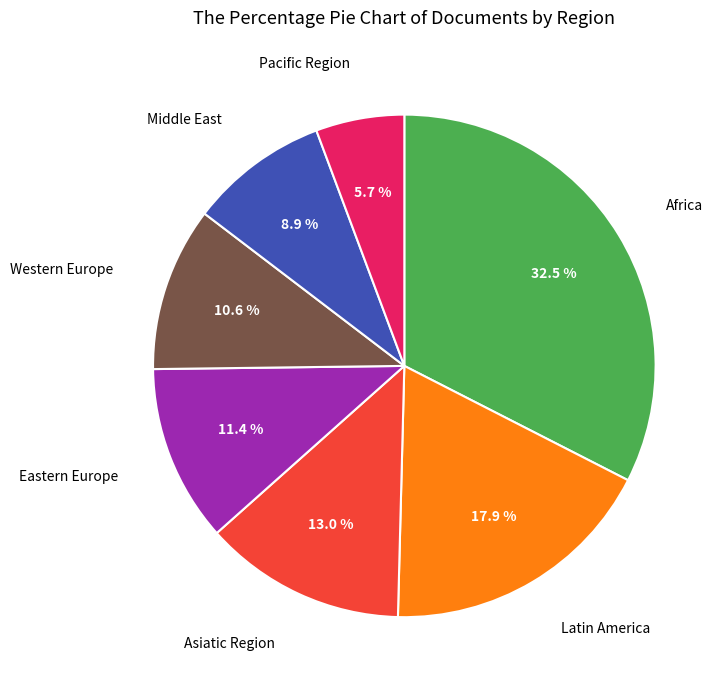

Does any single category account for the majority?

No